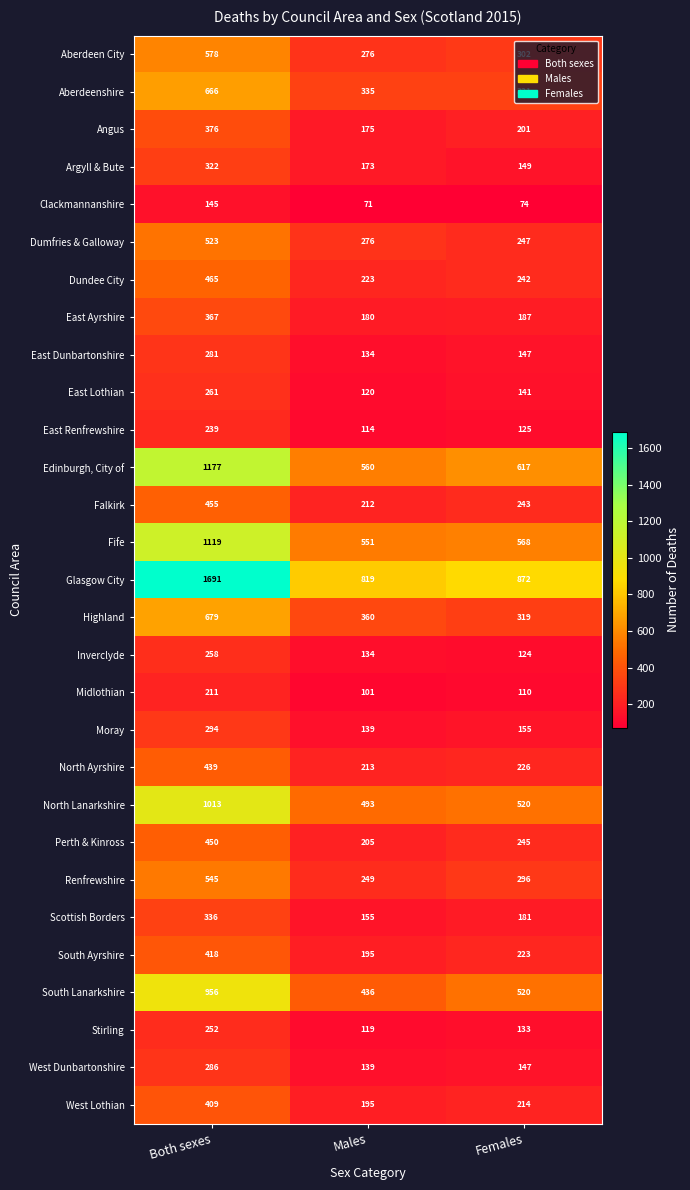

At which category is the sum across all series the highest?

Both sexes